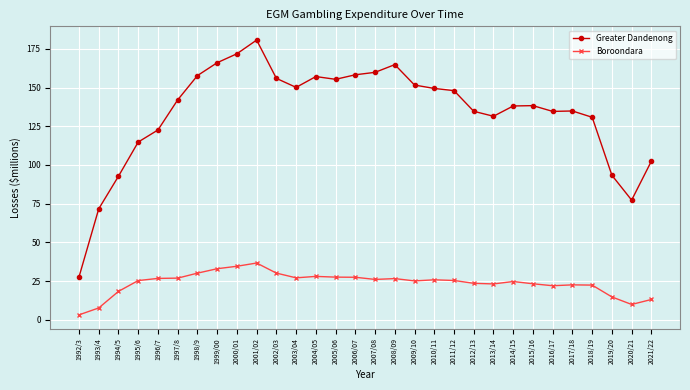

List the series in order of their peak value, lowest first.

Boroondara, Greater Dandenong